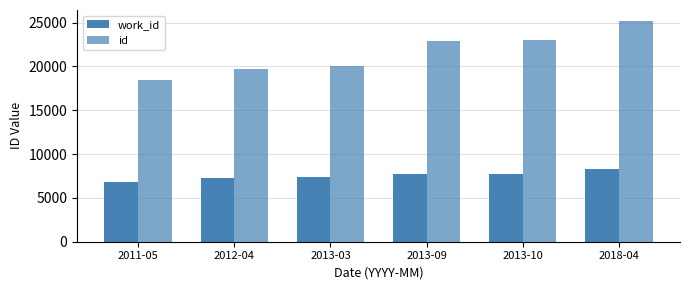

At which category is the sum across all series the highest?

2018-04